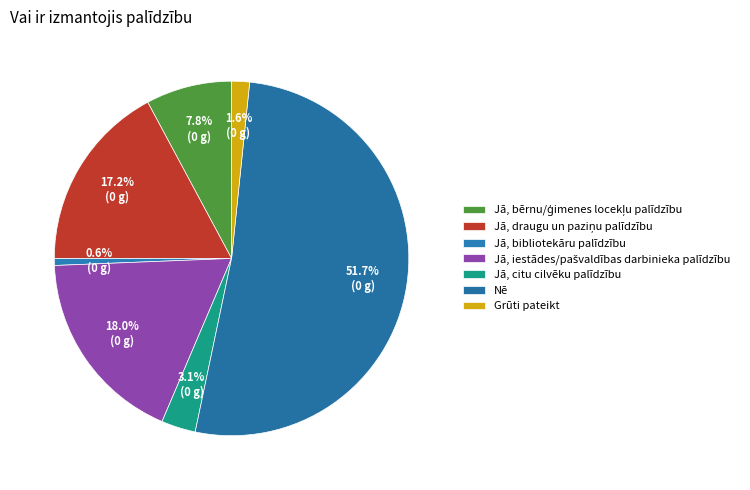

True or false: Grūti pateikt accounts for 9% of the total.

False